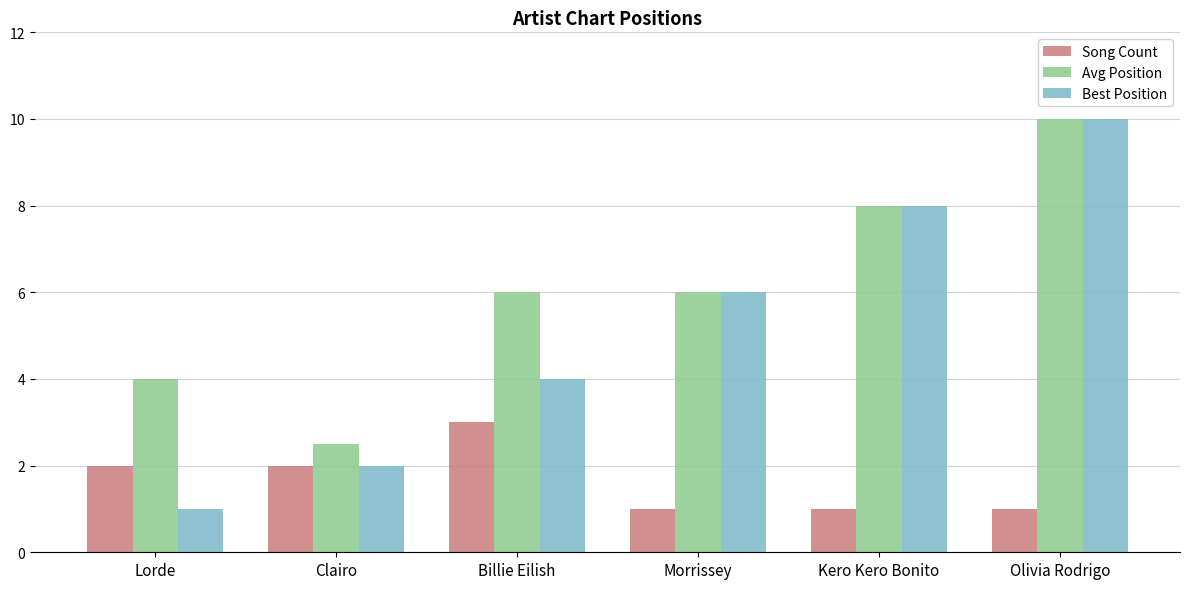

Rank the series by their average value, from highest to lowest.

Avg Position, Best Position, Song Count